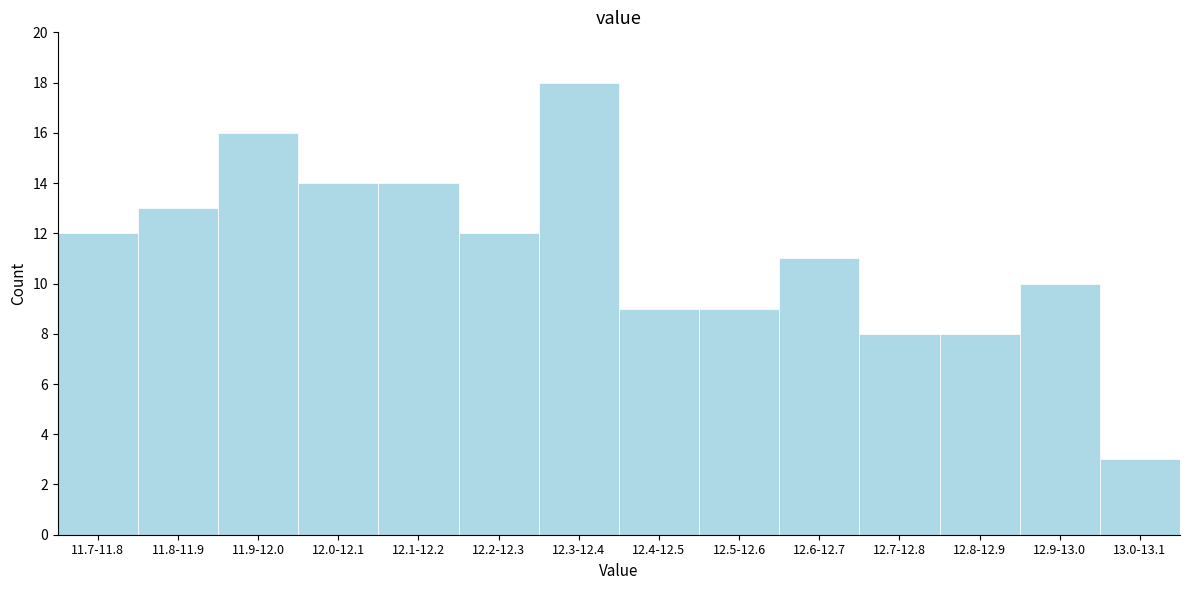

Reading left to right, extract all data points from this chart.

11.7-11.8=12	11.8-11.9=13	11.9-12.0=16	12.0-12.1=14	12.1-12.2=14	12.2-12.3=12	12.3-12.4=18	12.4-12.5=9	12.5-12.6=9	12.6-12.7=11	12.7-12.8=8	12.8-12.9=8	12.9-13.0=10	13.0-13.1=3